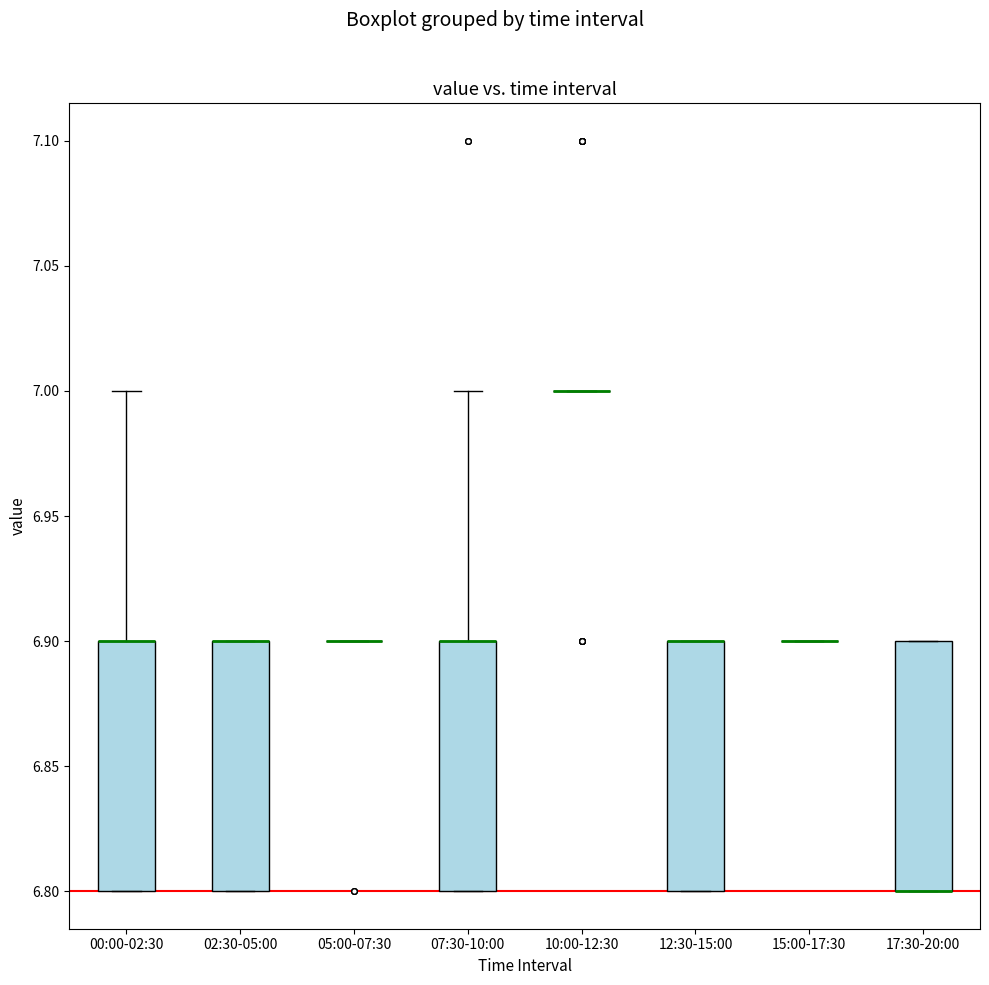

Where is the lower edge of the box for 02:30-05:00 on the y-axis? The values are not printed on the chart, so give them approximately, as read against the axis.

6.8